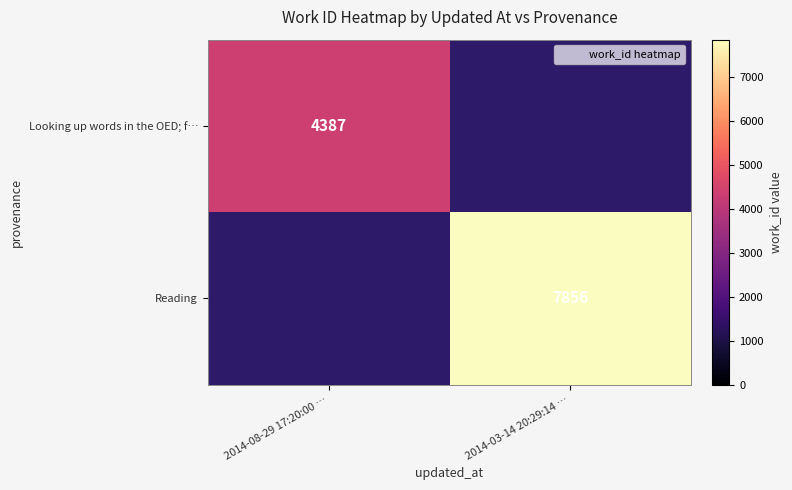

Which category has the highest value in the Looking up words in the OED; f… series?

2014-08-29 17:20:00 …